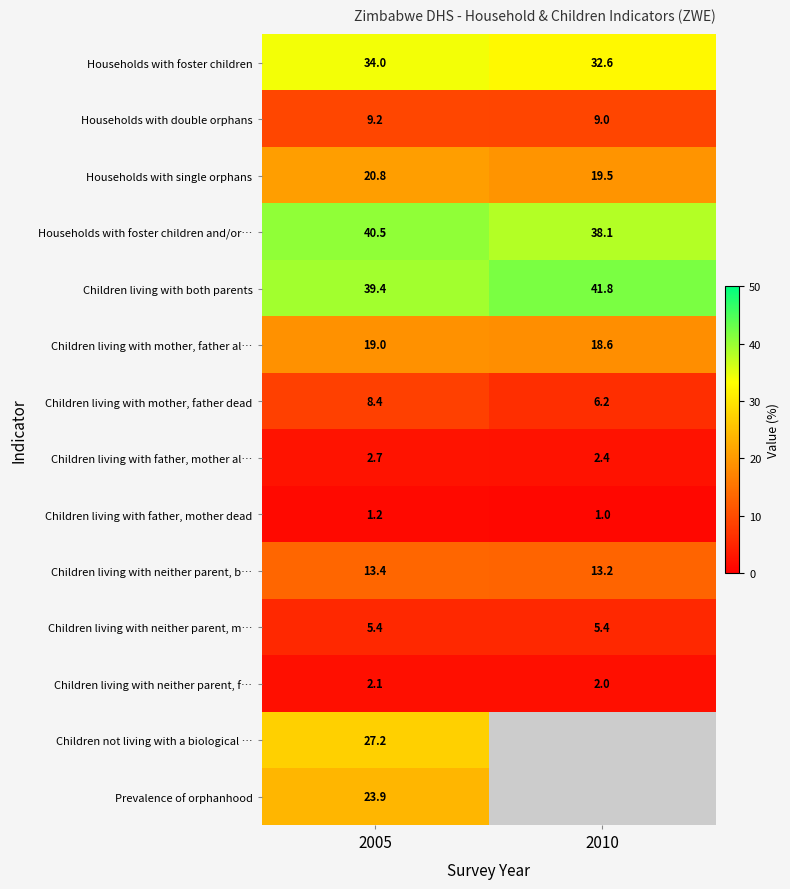

What is the difference between the highest and lowest values at 2005?

39.3